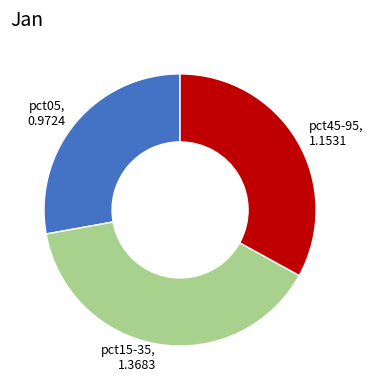

Count the number of slices in the pie.

3